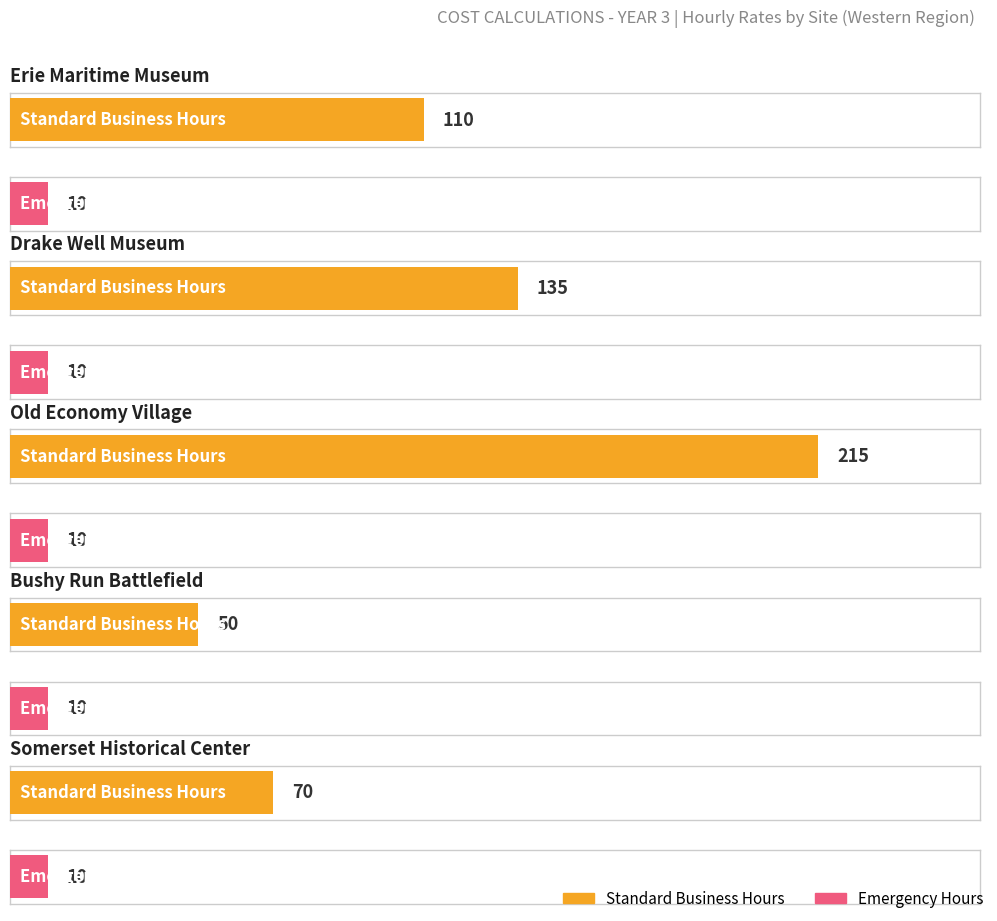

The value of Average utilization at Erie Maritime Museum- Emergency is 10. True or false?

True